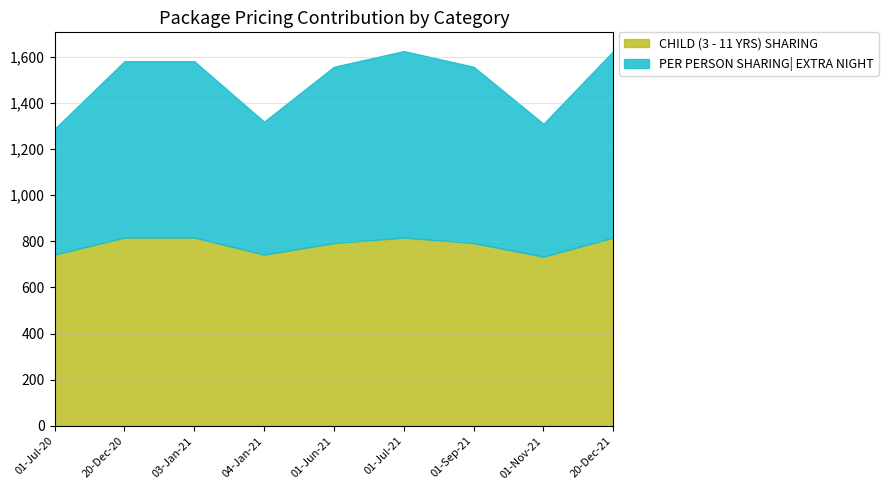

True or false: CHILD (3 - 11 YRS) SHARING has a value of 733 at 01-Nov-21.

True